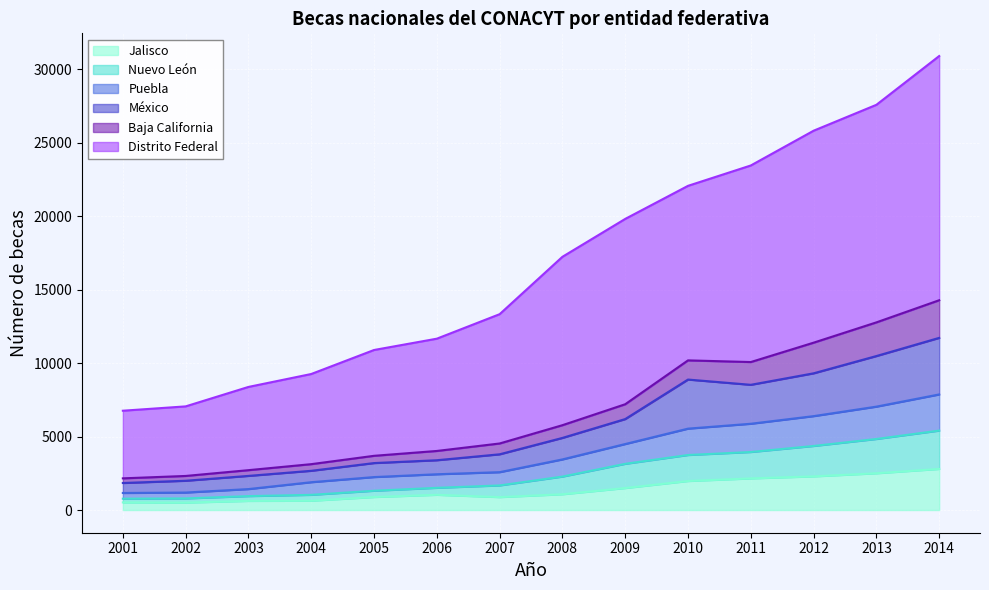

At which label is México closest to 6778?

2009